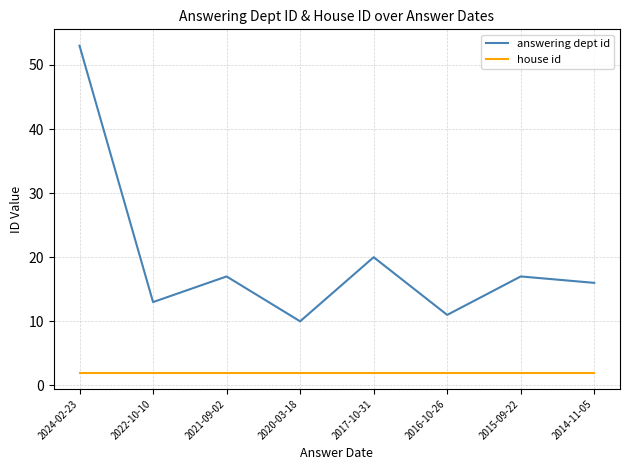

True or false: answering dept id and house id cross at least once.

False